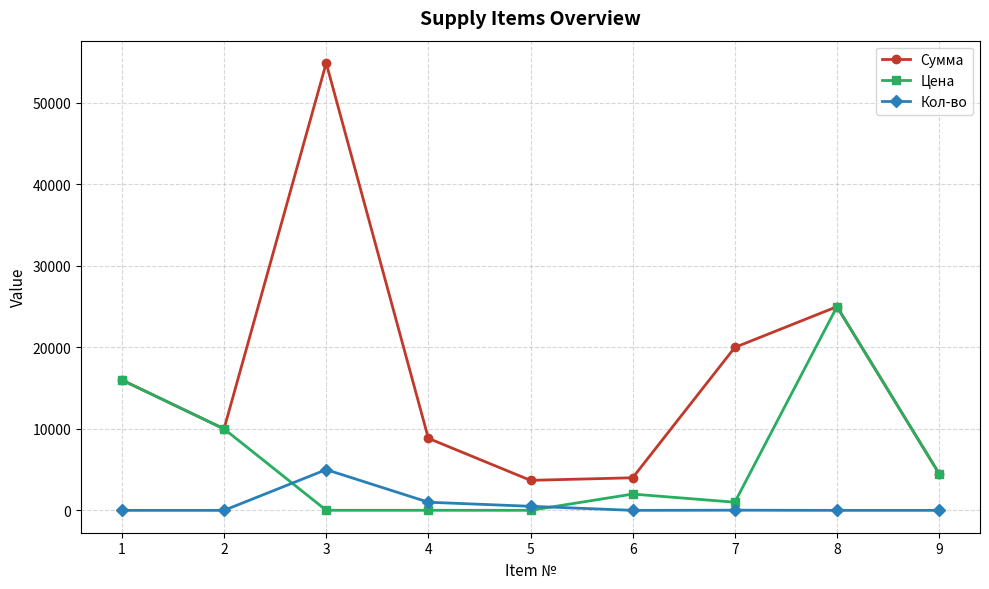

Rank the series by their average value, from highest to lowest.

Сумма, Цена, Кол-во